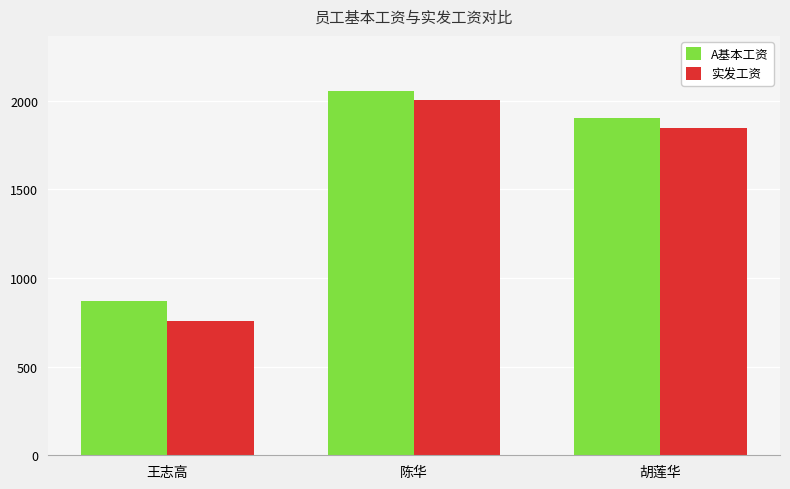

Which series has the largest total across all categories?

A基本工资